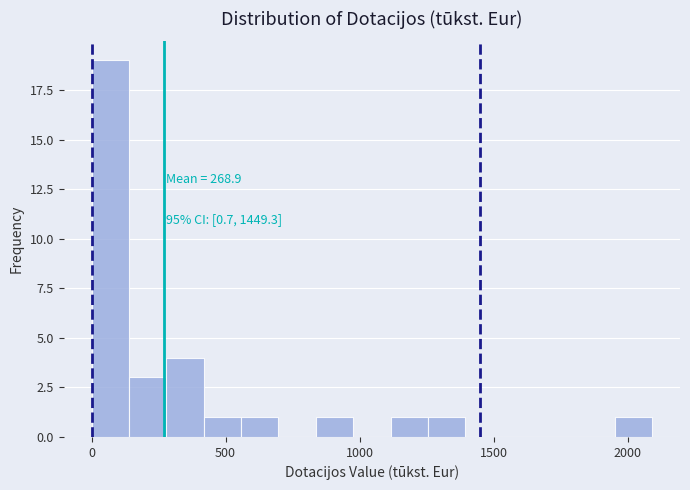

Around what value on the x-axis is the tallest bar? Give the approximate position of its centre, as read against the axis.

50